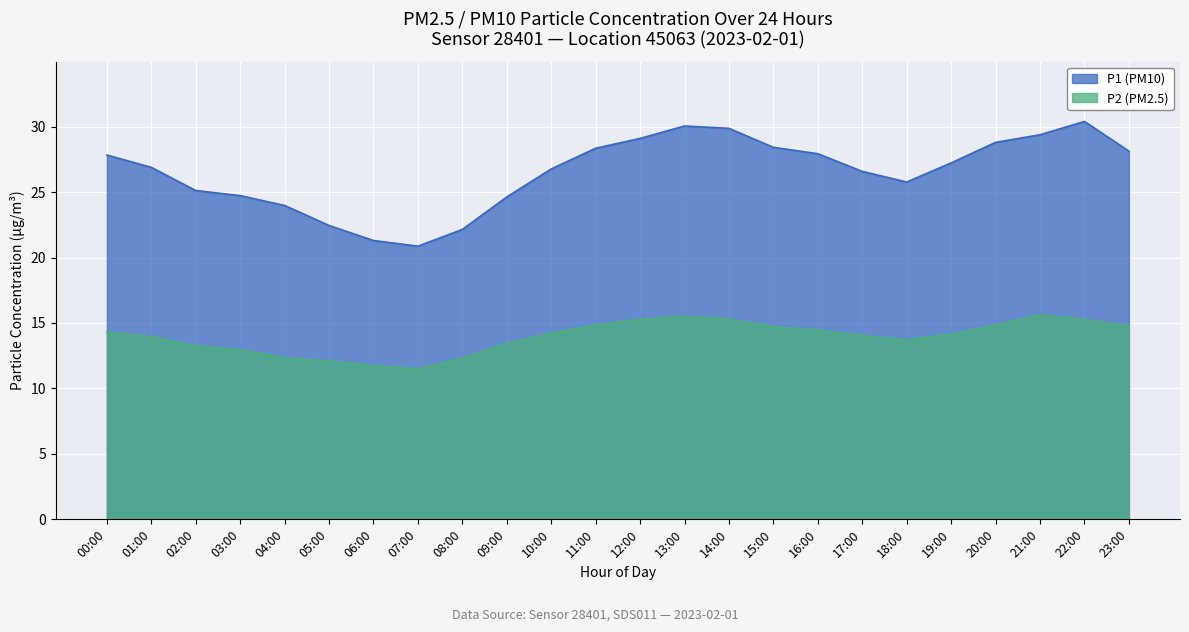

How many lines are shown in the chart?

2